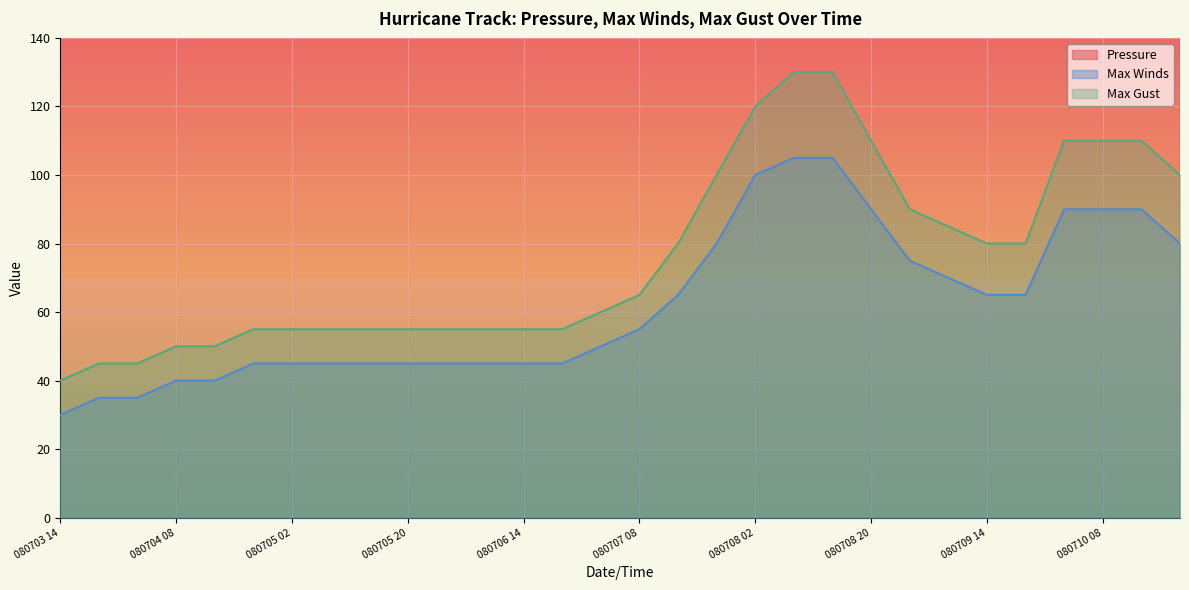

True or false: Max Gust and Pressure cross at least once.

False